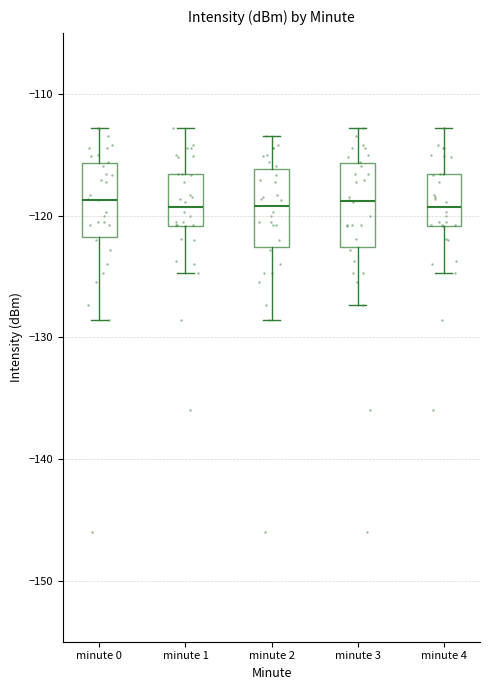

Reading left to right, transcribe this box plot: for each box, give where its median line is, the range the box spans, and where its two whiskers end, as read against the y-axis. The values are not printed on the chart, so give them approximately, as read against the axis.

minute 0: median -119, box -122 to -116, whiskers -129 to -113
minute 1: median -119, box -121 to -117, whiskers -125 to -113
minute 2: median -119, box -123 to -116, whiskers -129 to -113
minute 3: median -119, box -123 to -116, whiskers -127 to -113
minute 4: median -119, box -121 to -117, whiskers -125 to -113